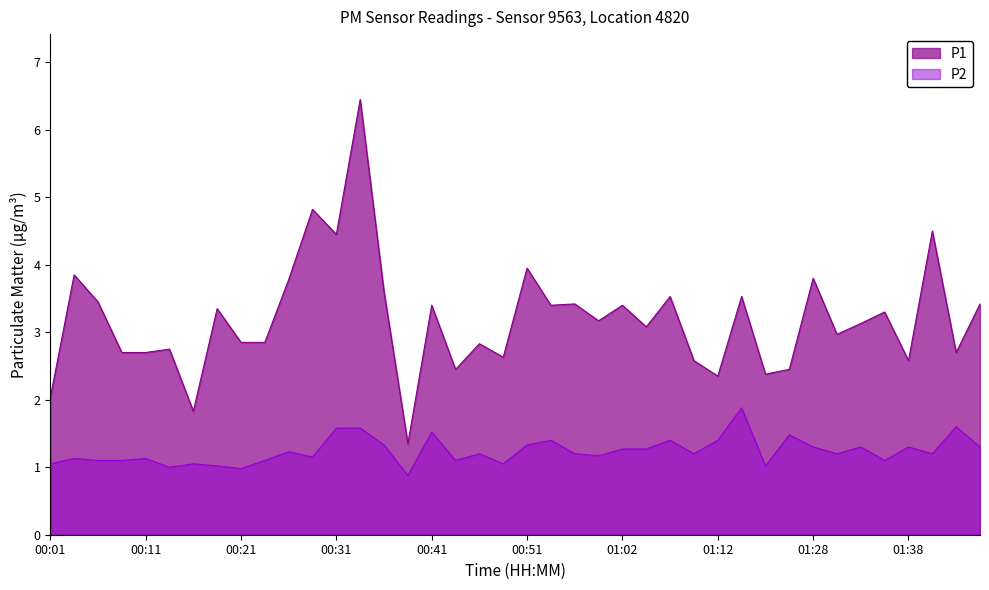

What is the difference between the P1 values at 00:16 and 00:44?

0.6